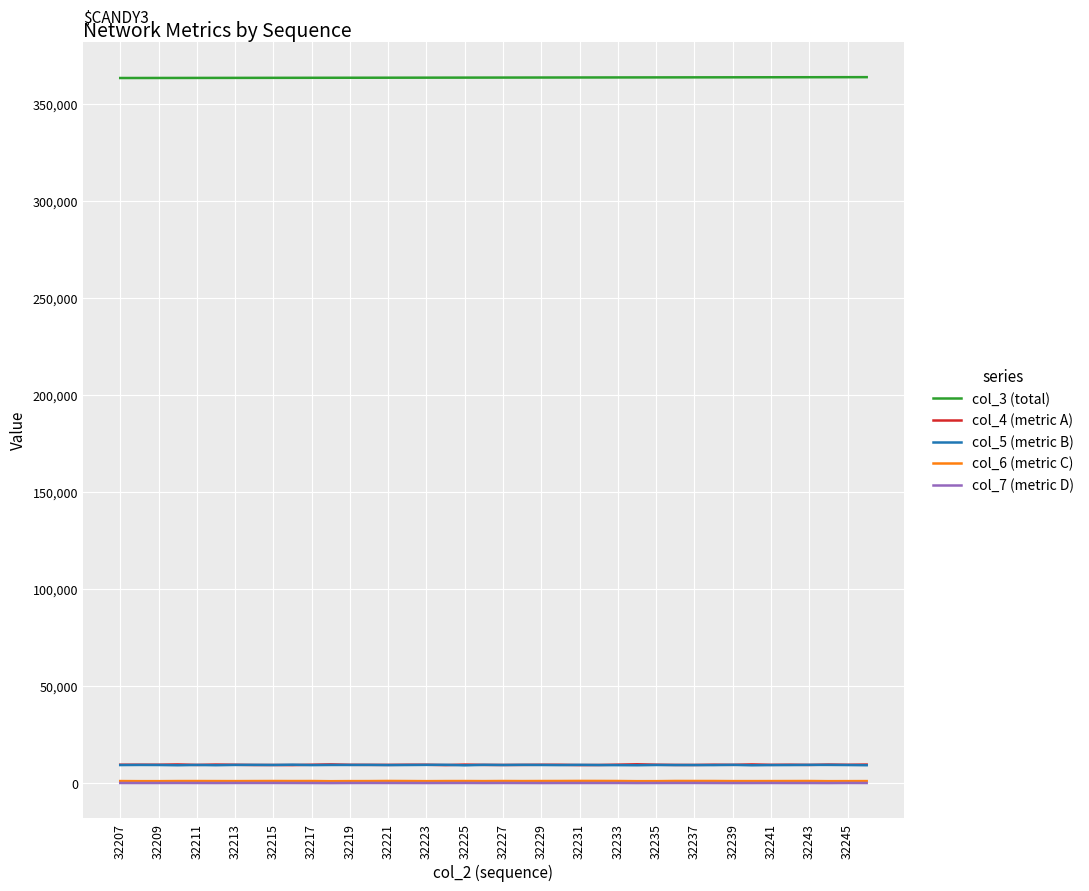

Which series has the largest total across all categories?

col_3 (total)